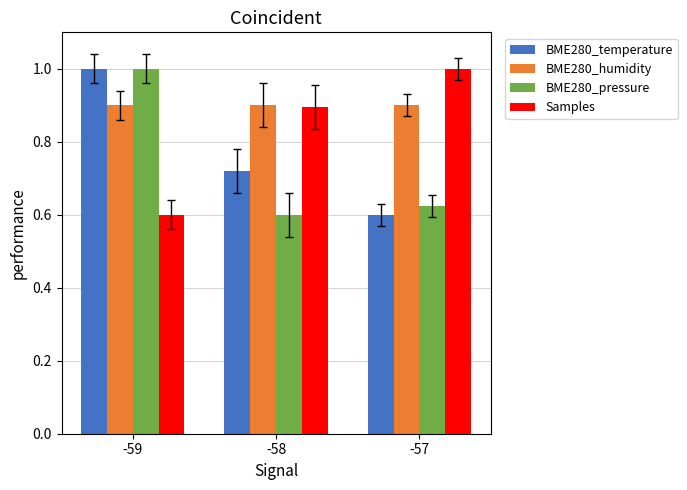

Rank the series by their average value, from highest to lowest.

BME280_humidity, Samples, BME280_temperature, BME280_pressure